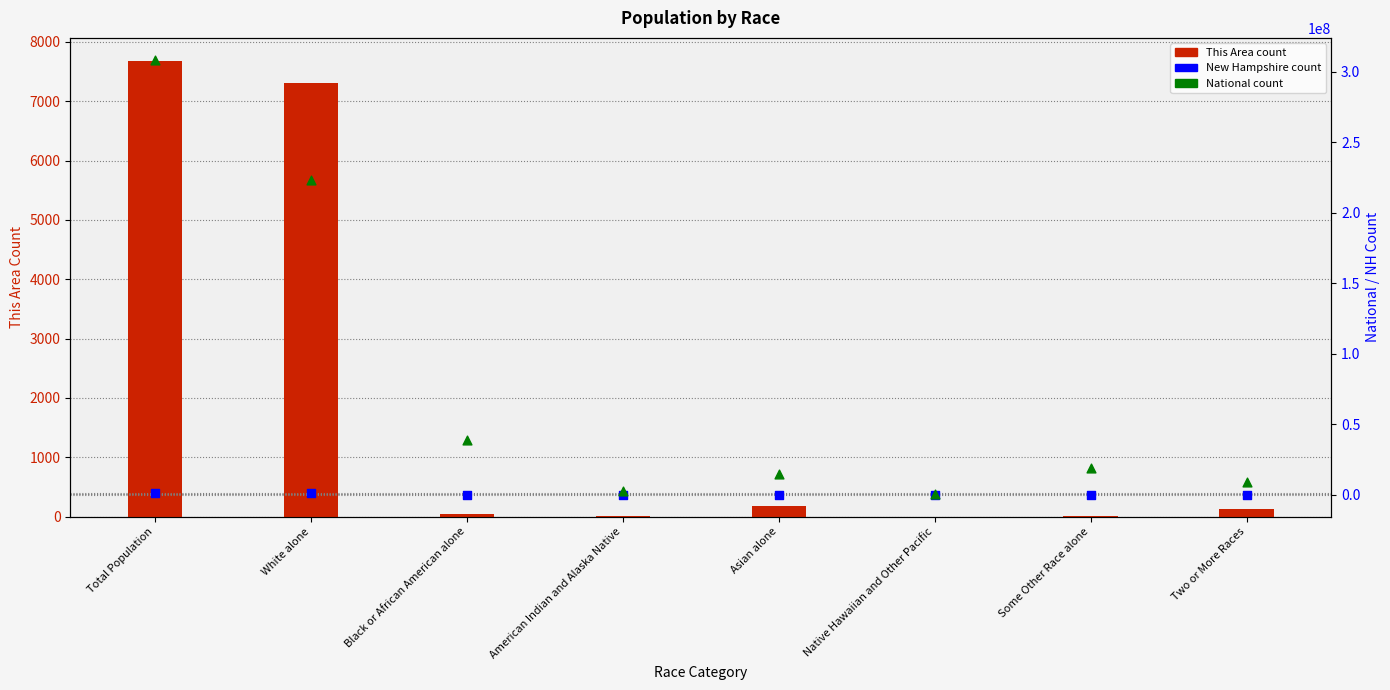

Is the value of This Area at Black or African American alone greater than the value of National at Native Hawaiian and Other Pacific?

No